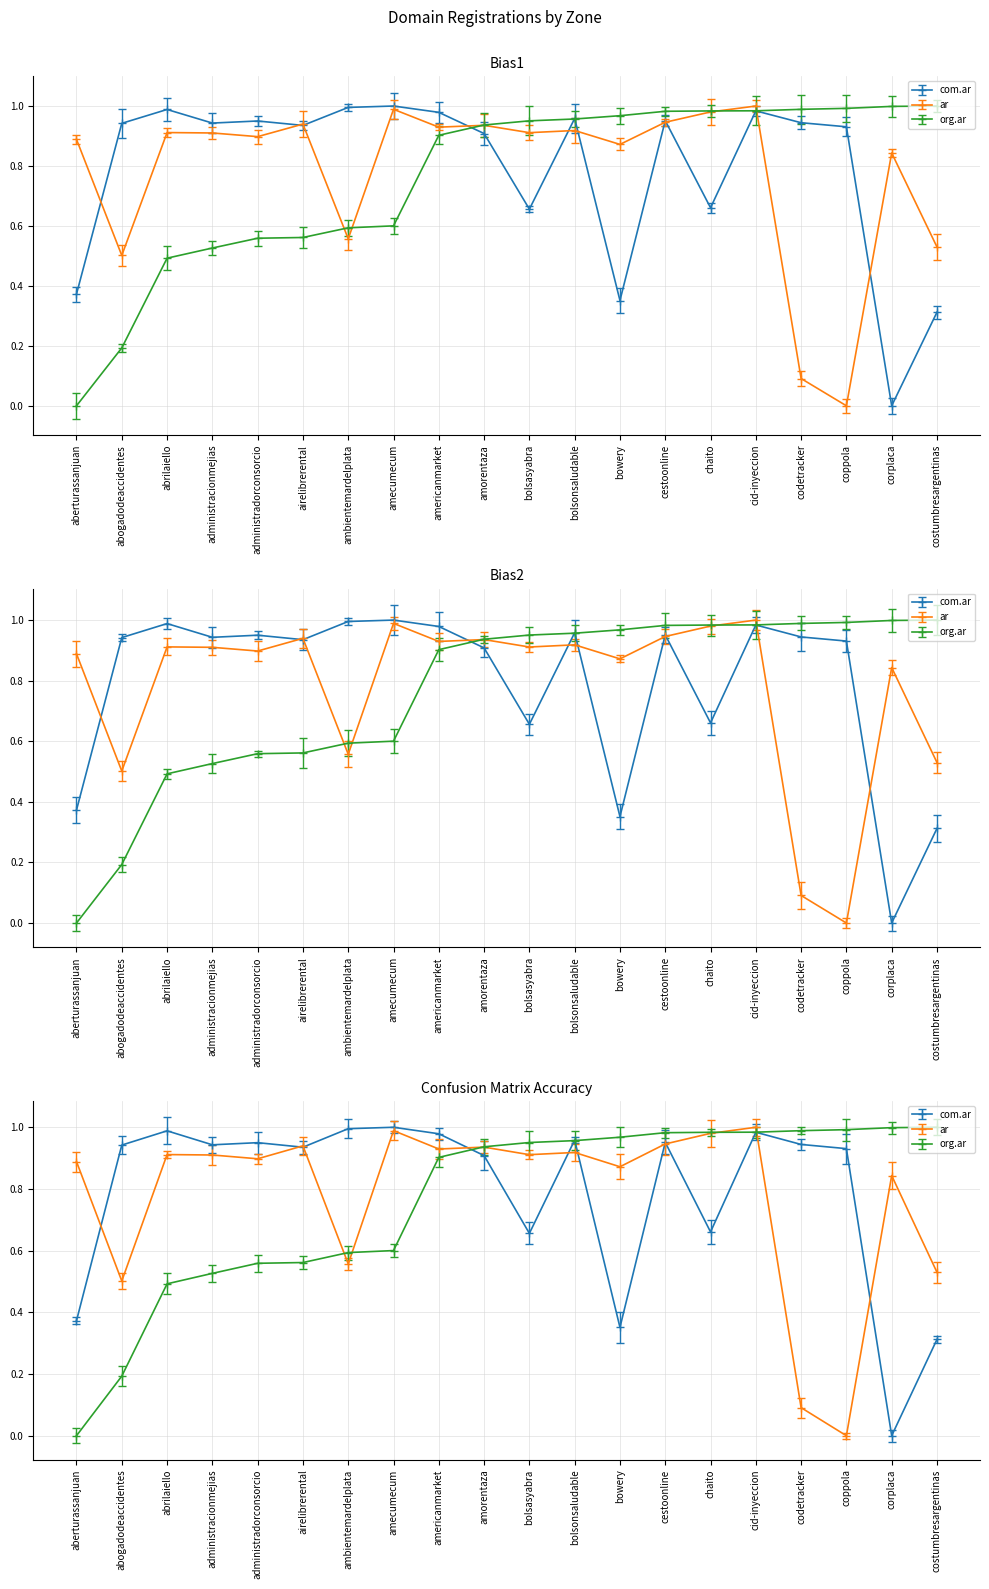

What is the difference between the maximum and minimum values in the ar series?

1.0